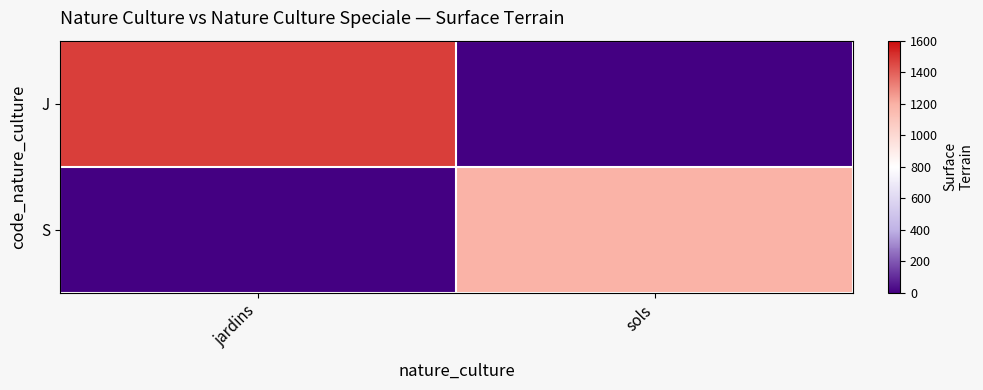

Rank the series by their average value, from lowest to highest.

S, J